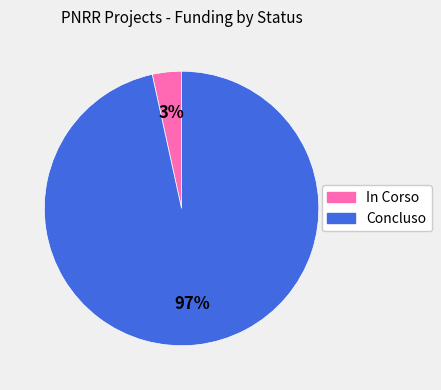

The Concluso slice represents 11% of the pie. True or false?

False